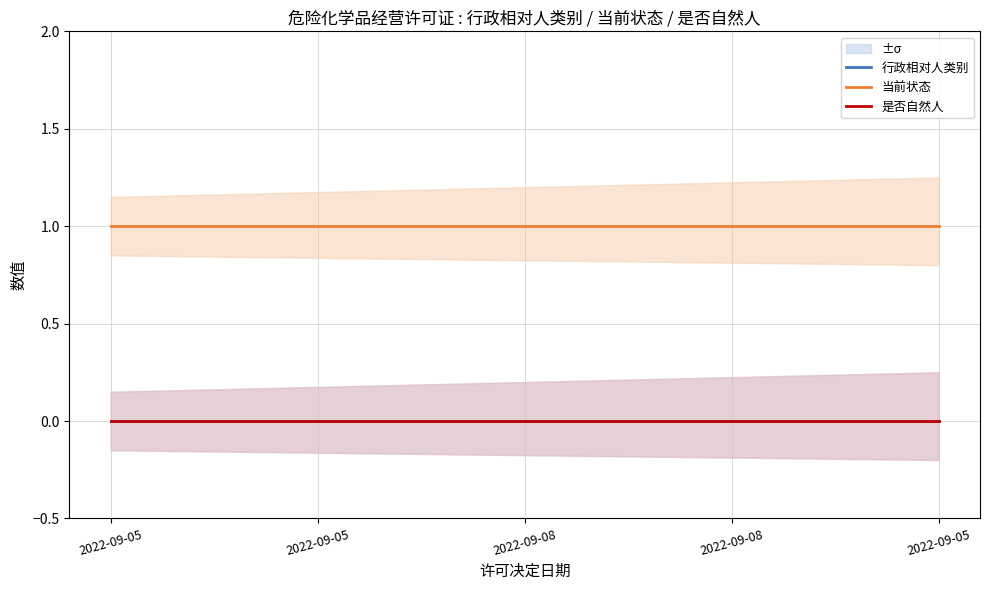

What are all the series names shown in the legend?

行政相对人类别, 当前状态, 是否自然人